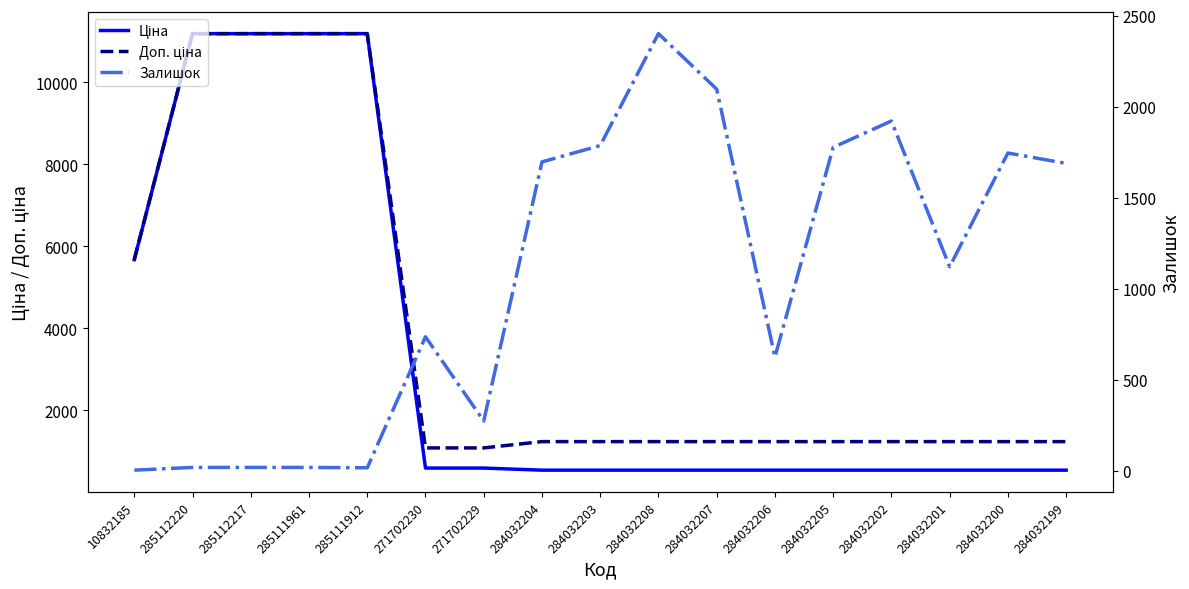

What is the value of the Залишок point at the 5th from the left?

15.0